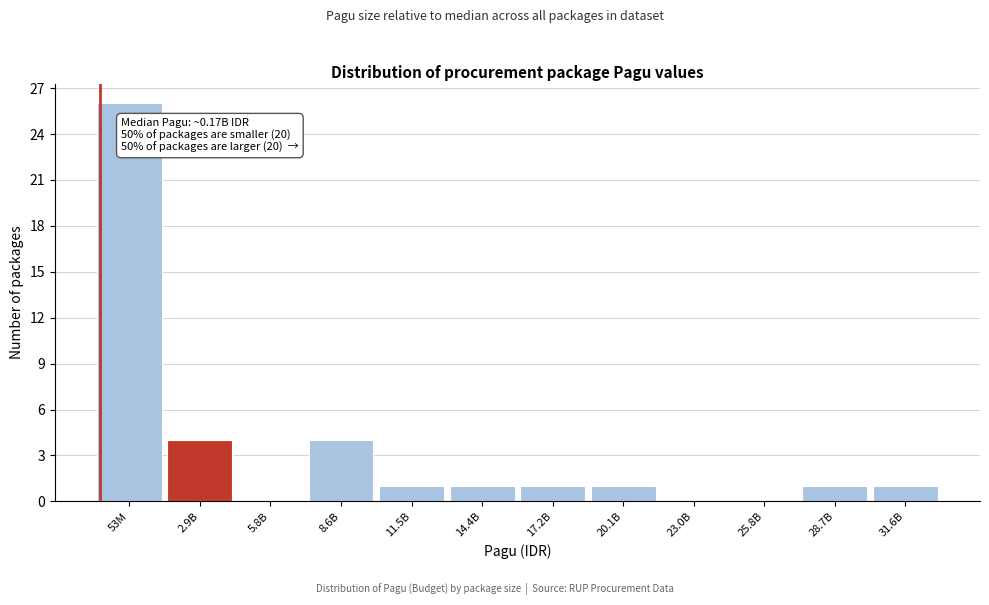

Reading right to left, list all the values displayed in this chart.

31.6B=1	28.7B=1	25.8B=0	23.0B=0	20.1B=1	17.2B=1	14.4B=1	11.5B=1	8.6B=4	5.8B=0	2.9B=4	53M=26